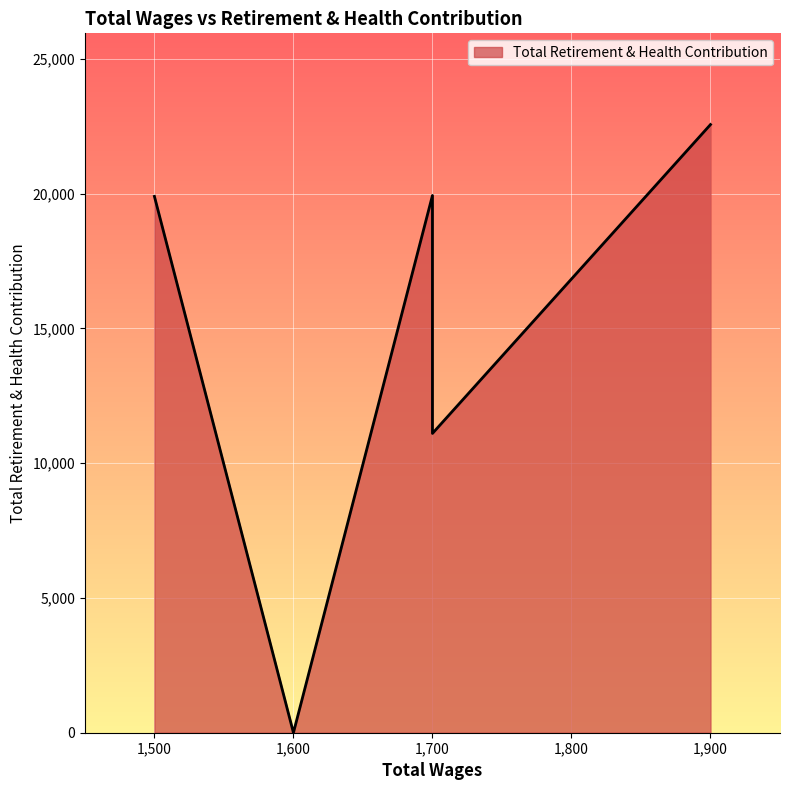

At which label does the data first exceed 19901?

1900.0